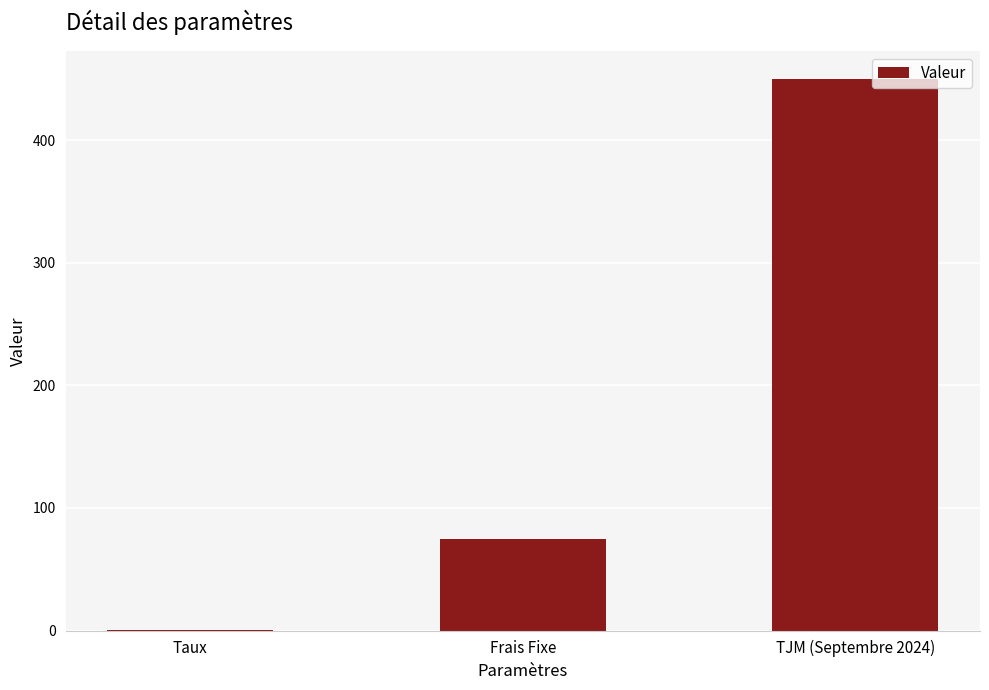

Where is the data nearest to the value 225?

Frais Fixe